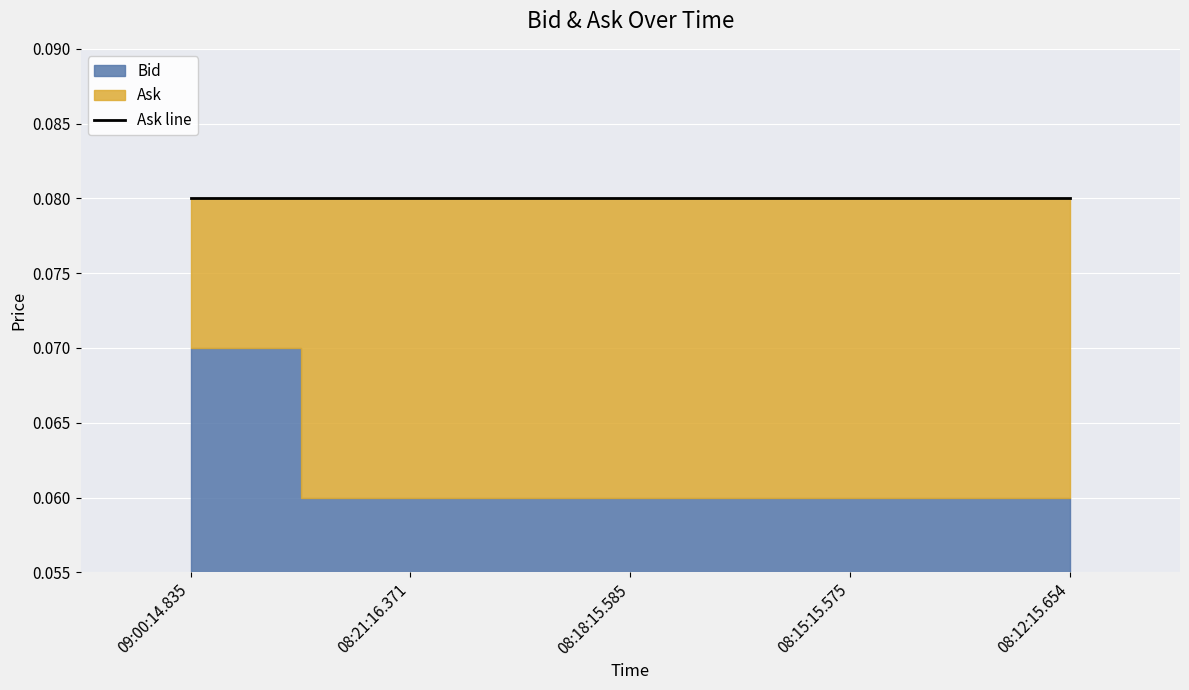

What is the label of the 5th point from the left?

08:12:15.654